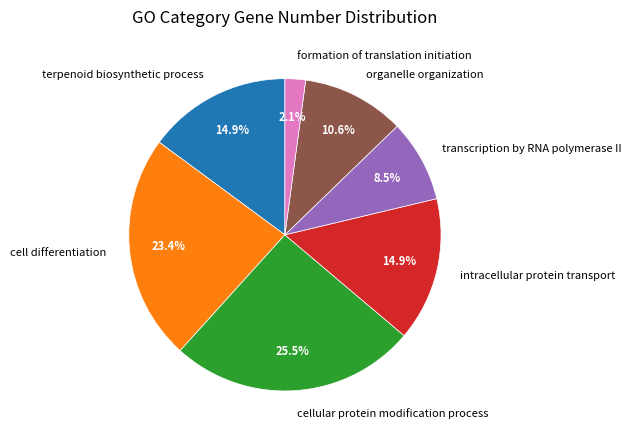

What is the largest slice in the pie chart?

cellular protein modification process